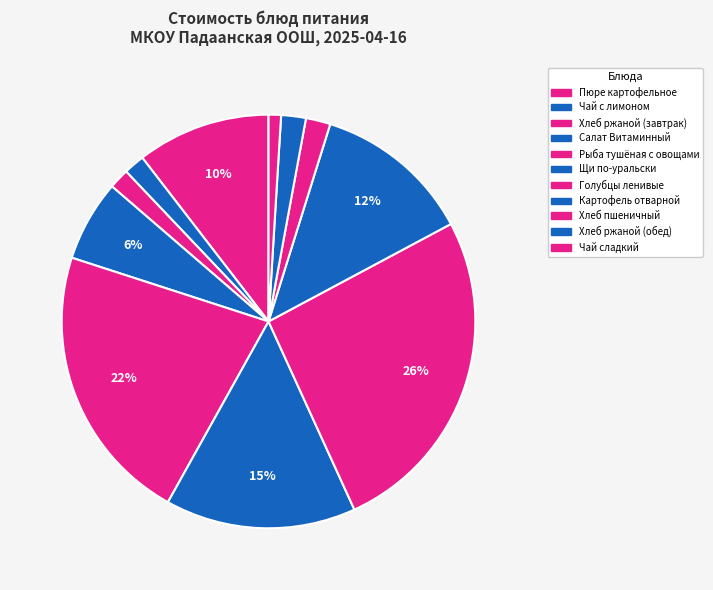

What is the largest slice in the pie chart?

Голубцы ленивые